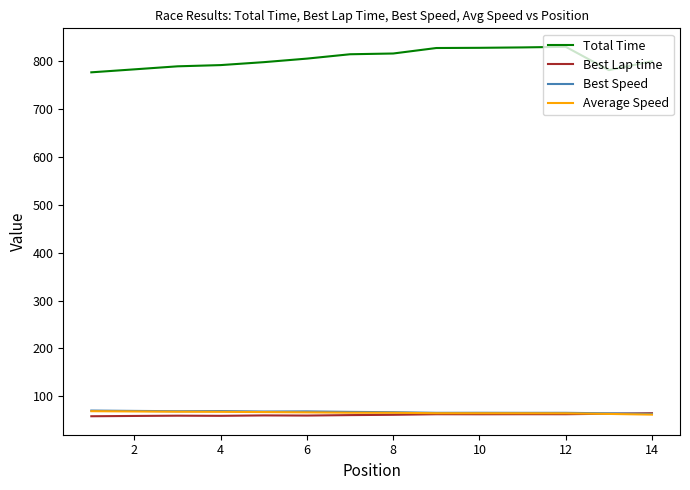

What is the minimum value shown in the chart?

58.6